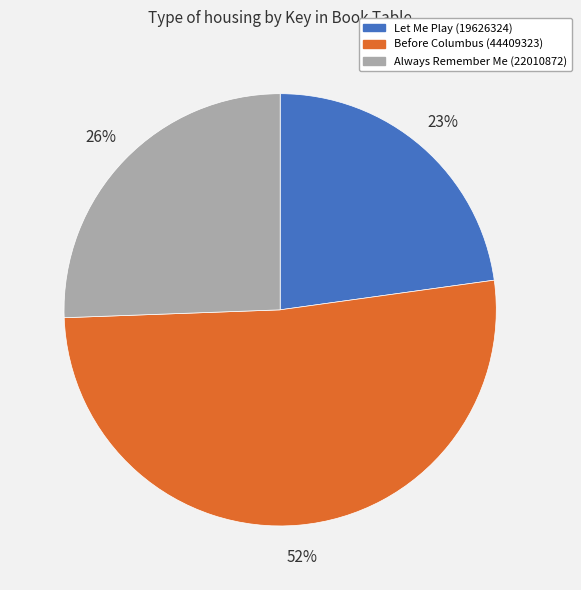

To the nearest percent, what is the difference between the Always Remember Me (22010872) and Let Me Play (19626324) slice percentages?

3%